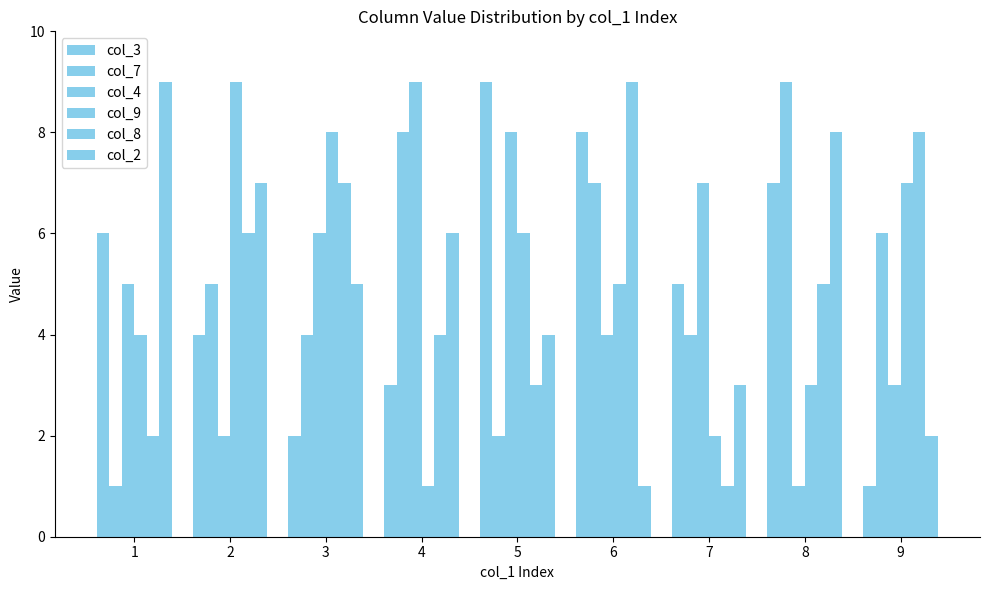

Which category has the highest value across all series?

5